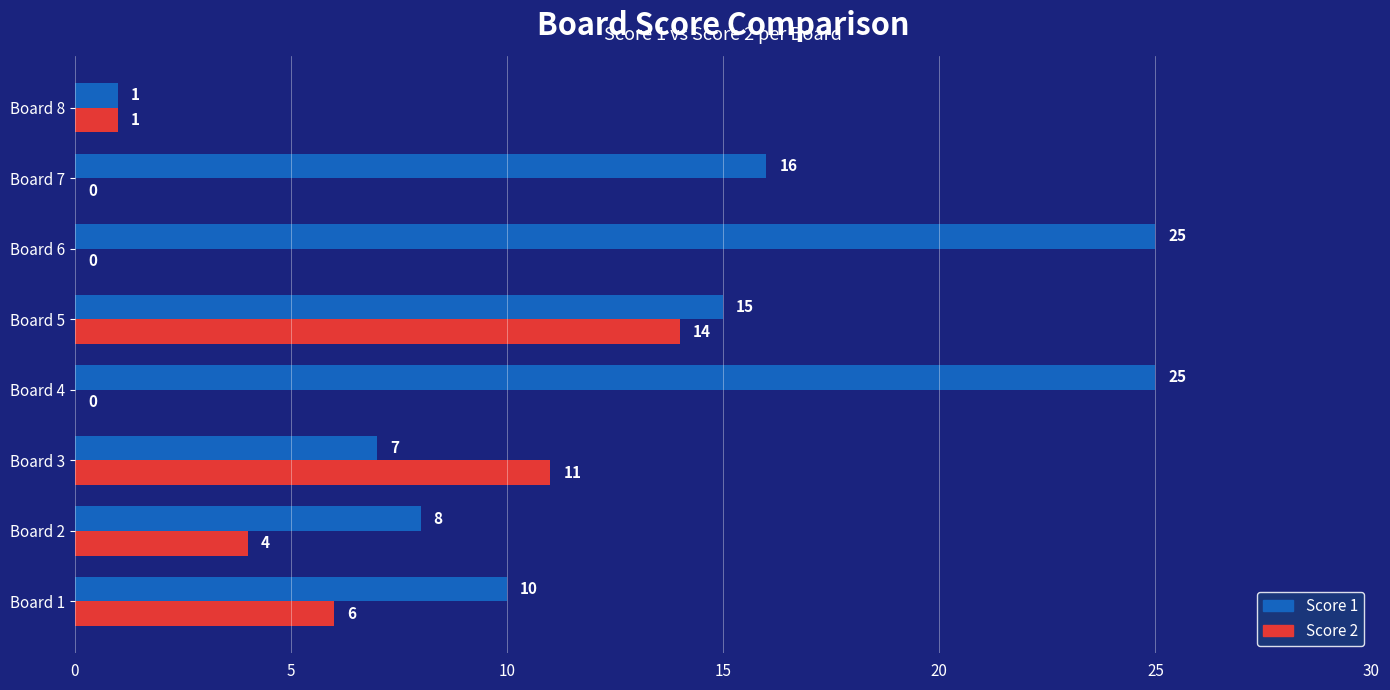

Which series changed the most between Board 4 and Board 5?

Score 2